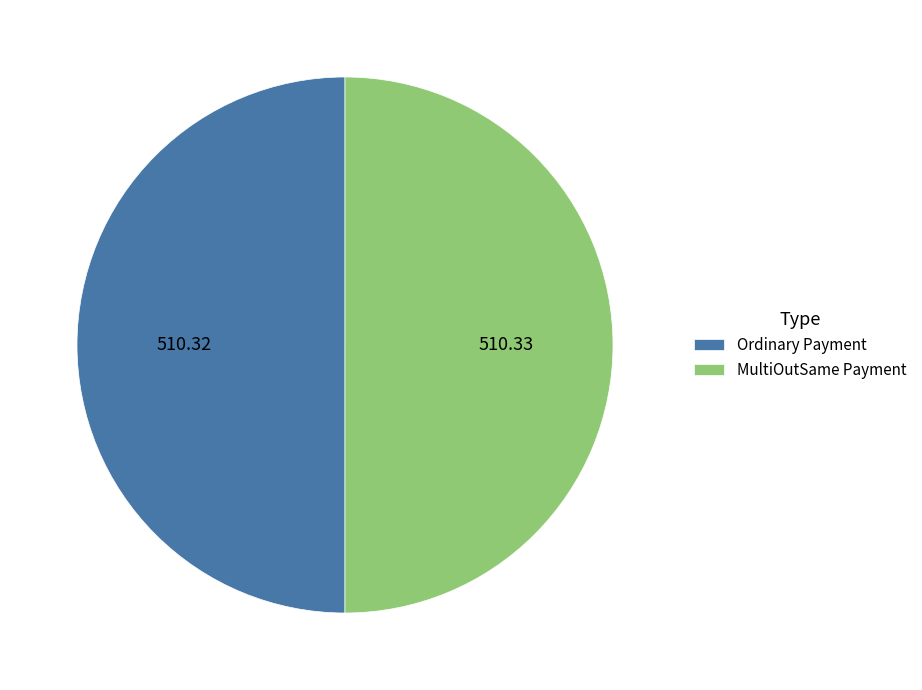

What is the ratio of the value at MultiOutSame Payment to the value at Ordinary Payment?

1.0